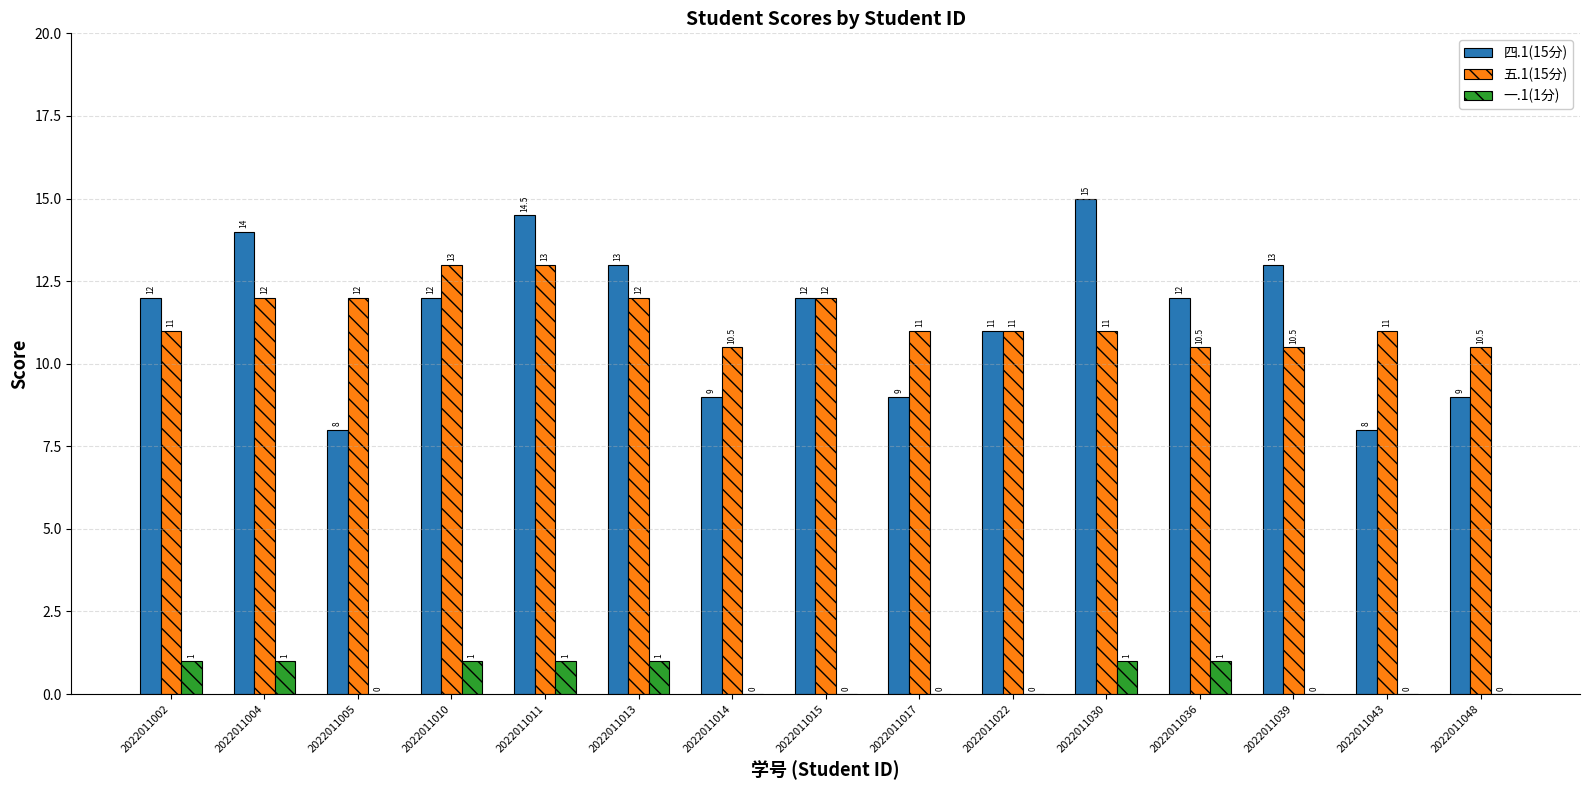

Between 2022011004 and 2022011013, which series saw the biggest shift?

四.1(15分)